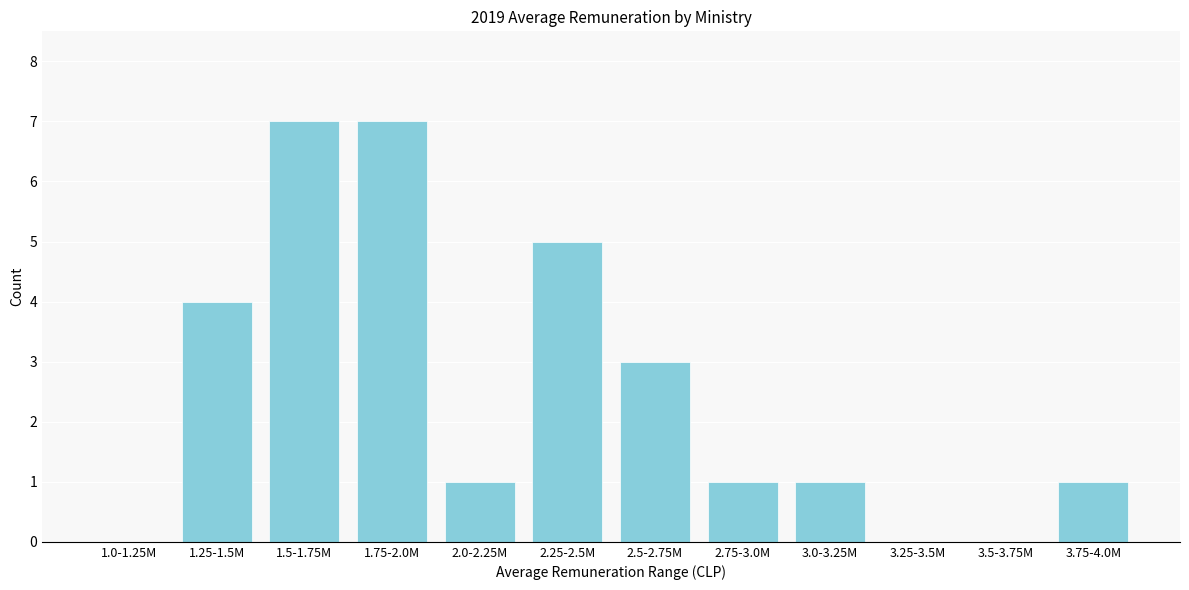

Reading right to left, extract all data points from this chart.

3.75-4.0M=1	3.5-3.75M=0	3.25-3.5M=0	3.0-3.25M=1	2.75-3.0M=1	2.5-2.75M=3	2.25-2.5M=5	2.0-2.25M=1	1.75-2.0M=7	1.5-1.75M=7	1.25-1.5M=4	1.0-1.25M=0